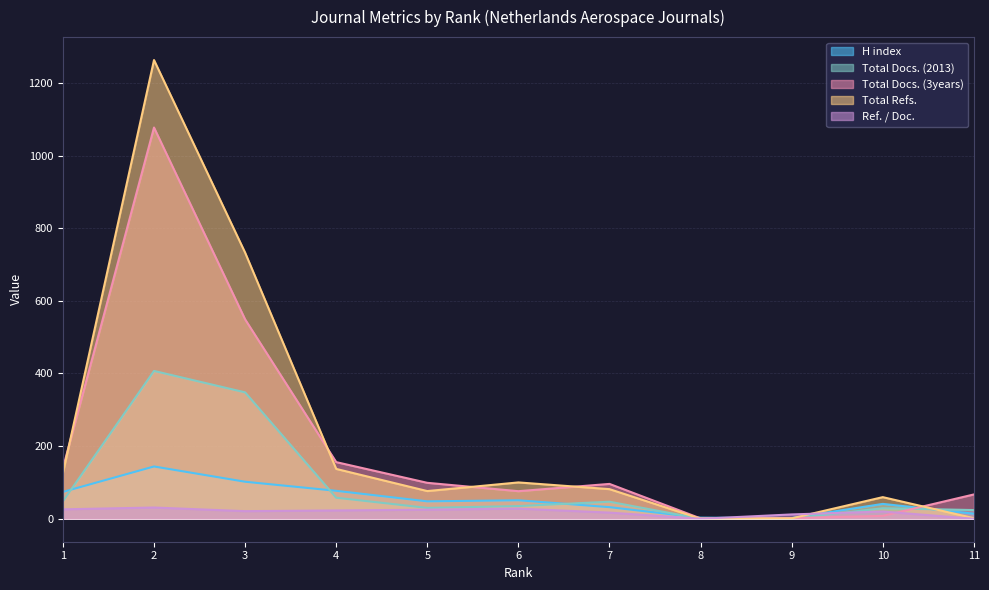

How many distinct data groups are displayed?

5